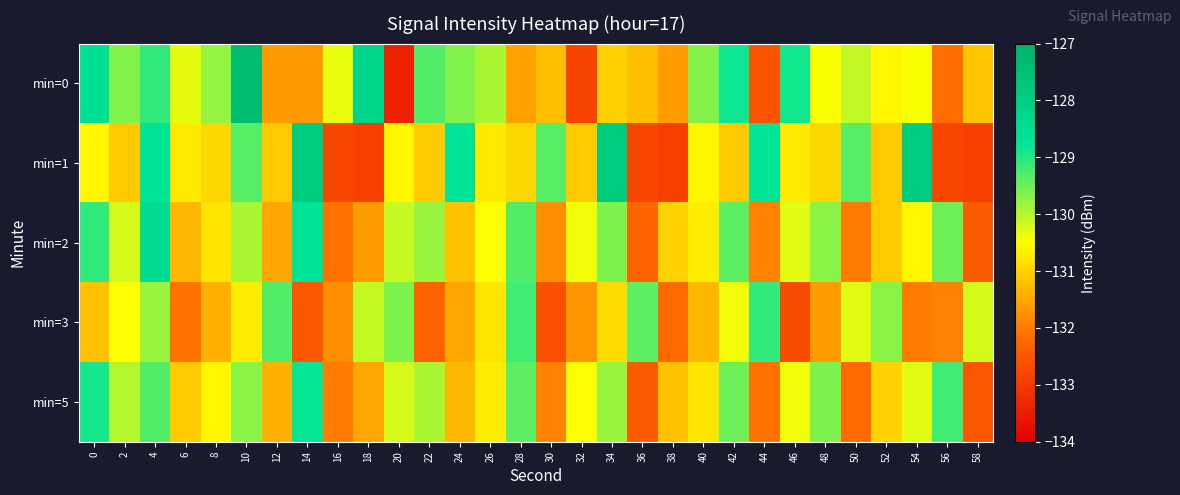

Reading left to right, extract all data points from this chart.

min=0: 0=-128.6	2=-129.6	4=-129.1	6=-130.3	8=-129.8	10=-127.3	12=-131.6	14=-131.7	16=-130.3	18=-128.2	20=-133.4	22=-129.3	24=-129.7	26=-129.9	28=-131.5	30=-131.3	32=-132.8	34=-131.0	36=-131.2	38=-131.6	40=-129.7	42=-128.9	44=-132.5	46=-128.9	48=-130.5	50=-130.1	52=-130.6	54=-130.5	56=-132.2	58=-131.2
min=1: 0=-130.6	2=-131.1	4=-128.7	6=-130.7	8=-131.0	10=-129.3	12=-131.1	14=-127.9	16=-132.8	18=-132.9	20=-130.6	22=-131.1	24=-128.7	26=-130.7	28=-131.0	30=-129.3	32=-131.1	34=-127.9	36=-132.8	38=-132.9	40=-130.6	42=-131.1	44=-128.7	46=-130.7	48=-131.0	50=-129.3	52=-131.1	54=-127.9	56=-132.8	58=-132.9
min=2: 0=-129.1	2=-130.2	4=-128.5	6=-131.3	8=-130.8	10=-129.9	12=-131.5	14=-128.7	16=-132.1	18=-131.6	20=-130.1	22=-129.8	24=-131.2	26=-130.5	28=-129.3	30=-131.8	32=-130.4	34=-129.6	36=-132.3	38=-131.0	40=-130.7	42=-129.4	44=-131.9	46=-130.3	48=-129.7	50=-132.0	52=-131.1	54=-130.6	56=-129.5	58=-132.4
min=3: 0=-131.2	2=-130.5	4=-129.8	6=-132.1	8=-131.4	10=-130.7	12=-129.3	14=-132.5	16=-131.8	18=-130.1	20=-129.6	22=-132.3	24=-131.5	26=-130.8	28=-129.2	30=-132.6	32=-131.7	34=-130.9	36=-129.4	38=-132.2	40=-131.3	42=-130.4	44=-129.1	46=-132.7	48=-131.6	50=-130.3	52=-129.7	54=-132.0	56=-131.9	58=-130.2
min=5: 0=-128.9	2=-130.0	4=-129.3	6=-131.1	8=-130.6	10=-129.7	12=-131.4	14=-128.8	16=-132.0	18=-131.5	20=-130.2	22=-129.9	24=-131.3	26=-130.7	28=-129.4	30=-131.9	32=-130.5	34=-129.8	36=-132.4	38=-131.2	40=-130.8	42=-129.5	44=-132.1	46=-130.4	48=-129.6	50=-132.2	52=-131.0	54=-130.3	56=-129.2	58=-132.5